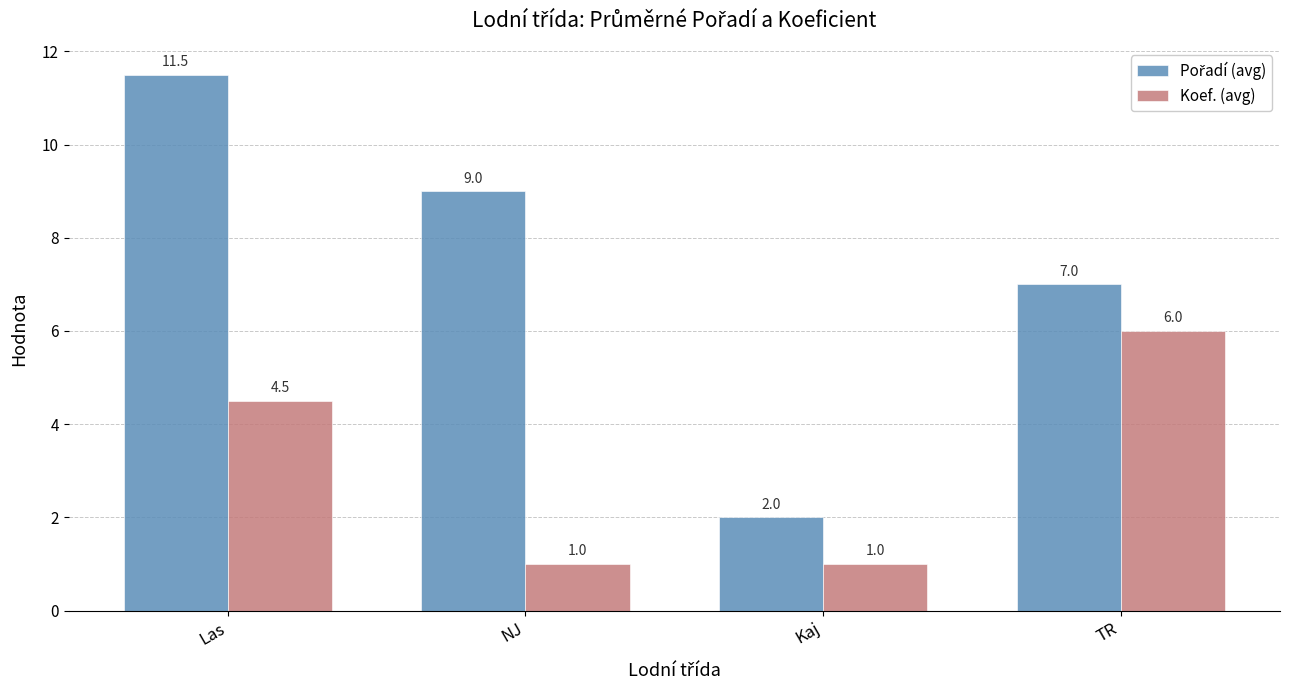

What is the difference between the highest and lowest values at NJ?

8.0